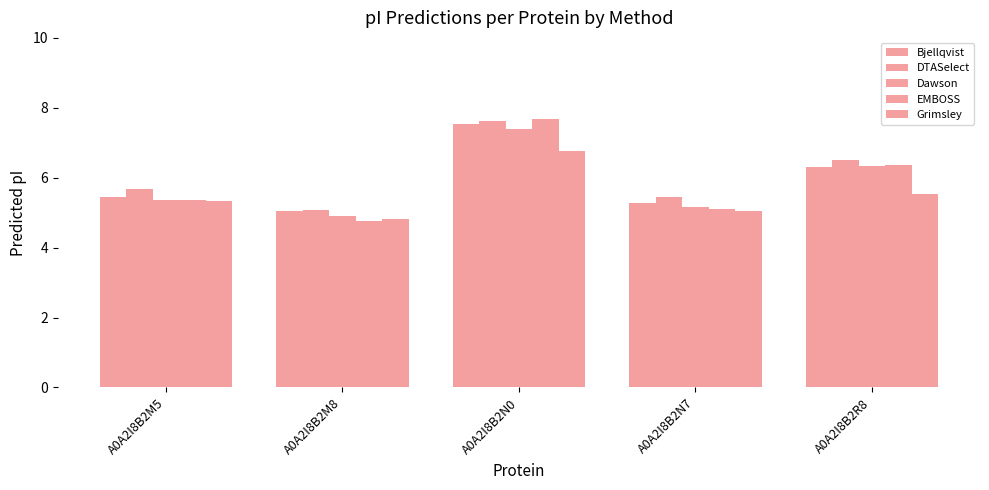

Reading right to left, what are all the values shown in this chart?

Bjellqvist: 6.3	5.3	7.5	5.1	5.5
DTASelect: 6.5	5.4	7.6	5.1	5.7
Dawson: 6.3	5.2	7.4	4.9	5.4
EMBOSS: 6.4	5.1	7.7	4.8	5.4
Grimsley: 5.5	5.0	6.8	4.8	5.3